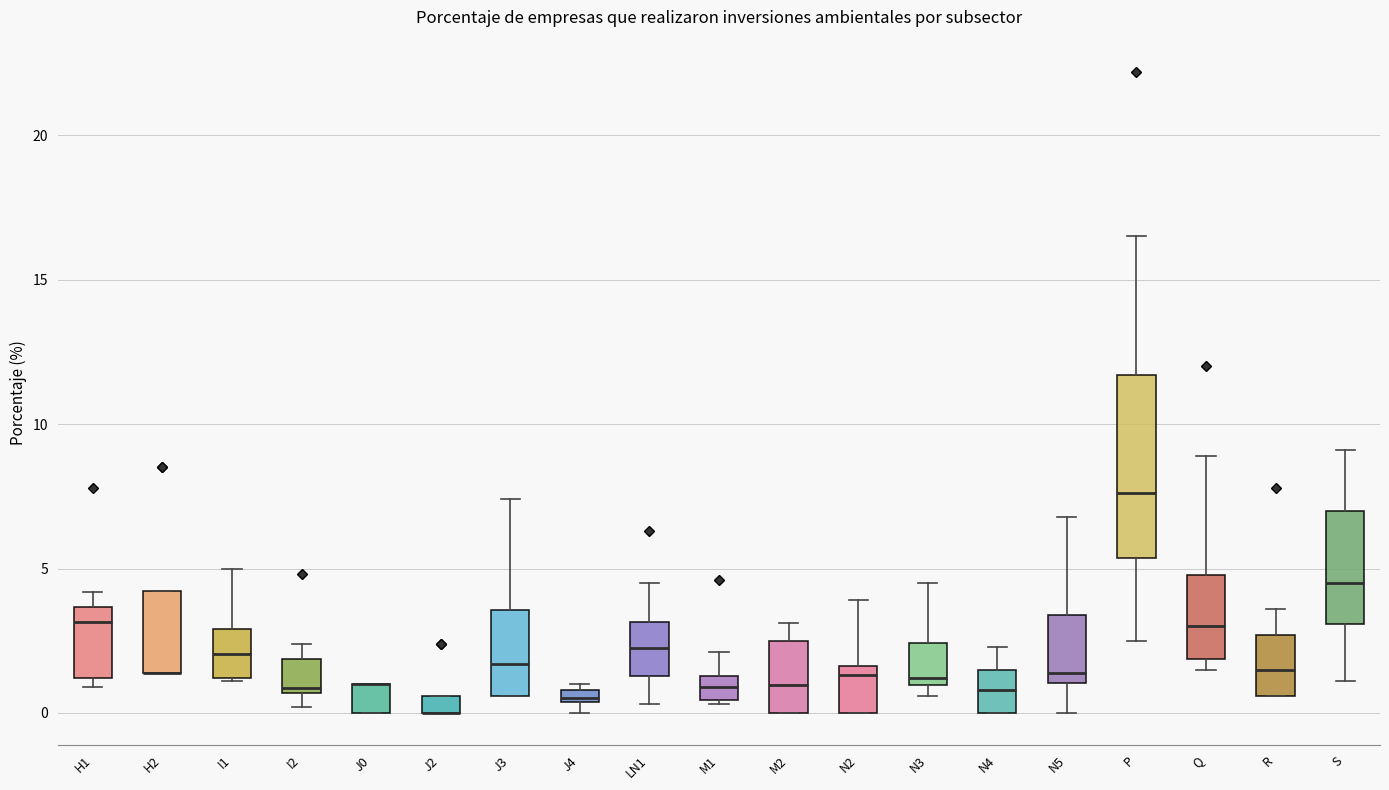

Which box is the tallest, from its lower edge to its upper edge?

P